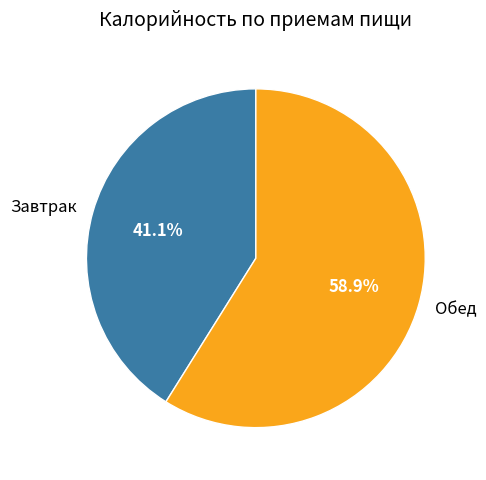

What is the ratio of the value at Завтрак to the value at Обед?

0.7